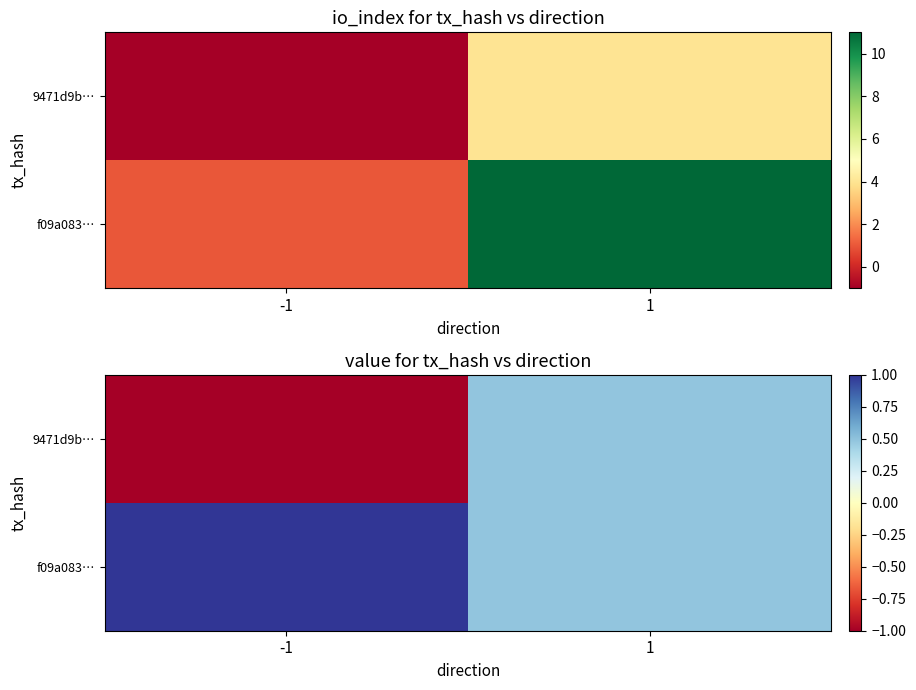

The 9471d9b… series shows -1.8 at -1. True or false?

False